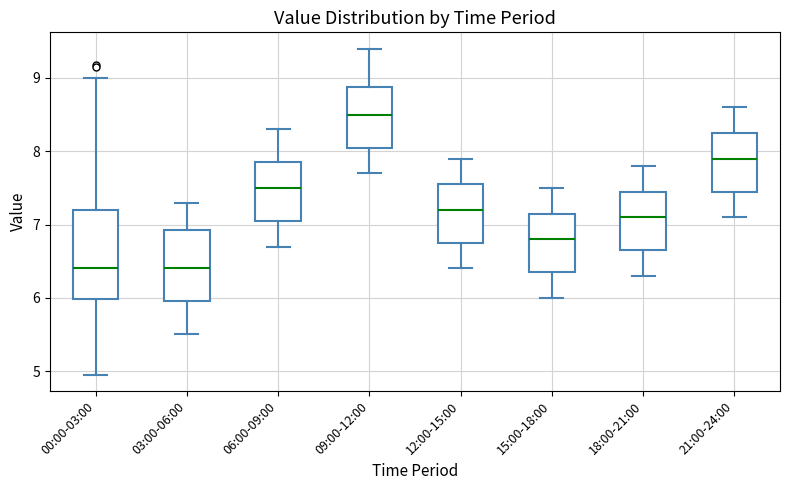

Reading left to right, transcribe this box plot: for each box, give where its median line is, the range the box spans, and where its two whiskers end, as read against the y-axis. The values are not printed on the chart, so give them approximately, as read against the axis.

00:00-03:00: median 6.4, box 6.0 to 7.2, whiskers 5.0 to 9.0
03:00-06:00: median 6.4, box 6.0 to 6.9, whiskers 5.5 to 7.3
06:00-09:00: median 7.5, box 7.1 to 7.9, whiskers 6.7 to 8.3
09:00-12:00: median 8.5, box 8.1 to 8.9, whiskers 7.7 to 9.4
12:00-15:00: median 7.2, box 6.8 to 7.6, whiskers 6.4 to 7.9
15:00-18:00: median 6.8, box 6.4 to 7.2, whiskers 6.0 to 7.5
18:00-21:00: median 7.1, box 6.7 to 7.5, whiskers 6.3 to 7.8
21:00-24:00: median 7.9, box 7.5 to 8.3, whiskers 7.1 to 8.6